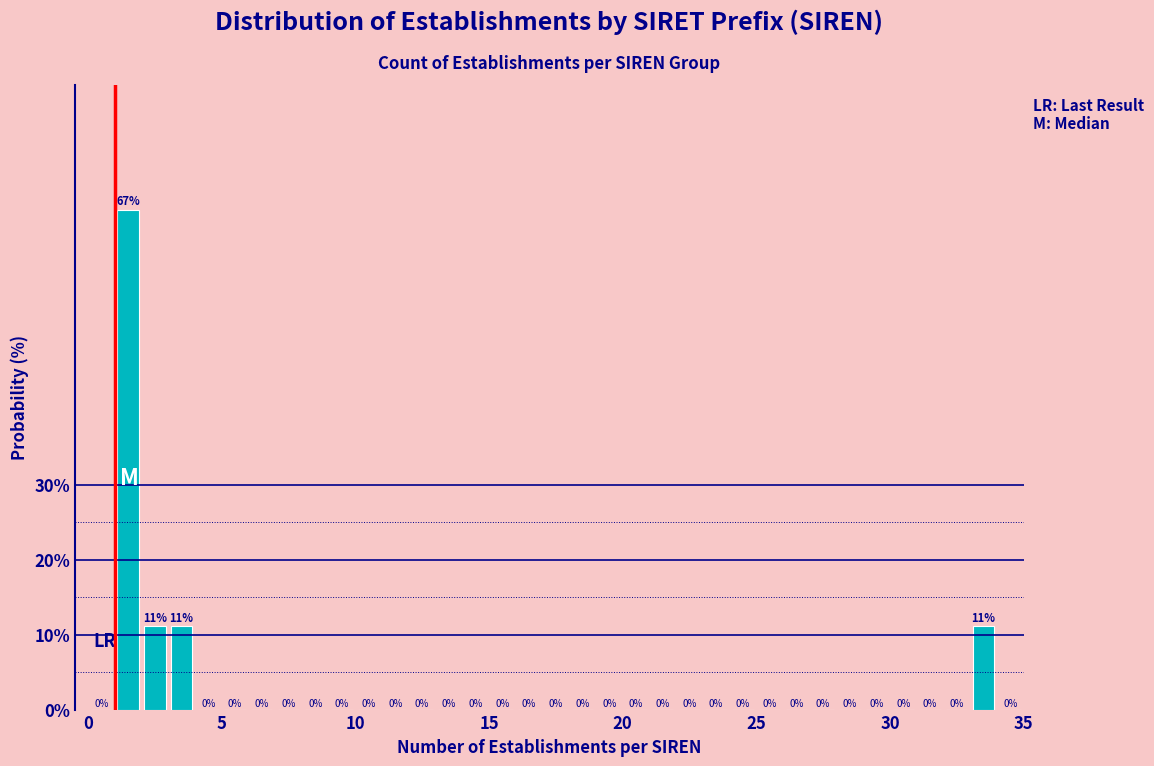

Around what value on the x-axis is the tallest bar? Give the approximate position of its centre, as read against the axis.

1.5